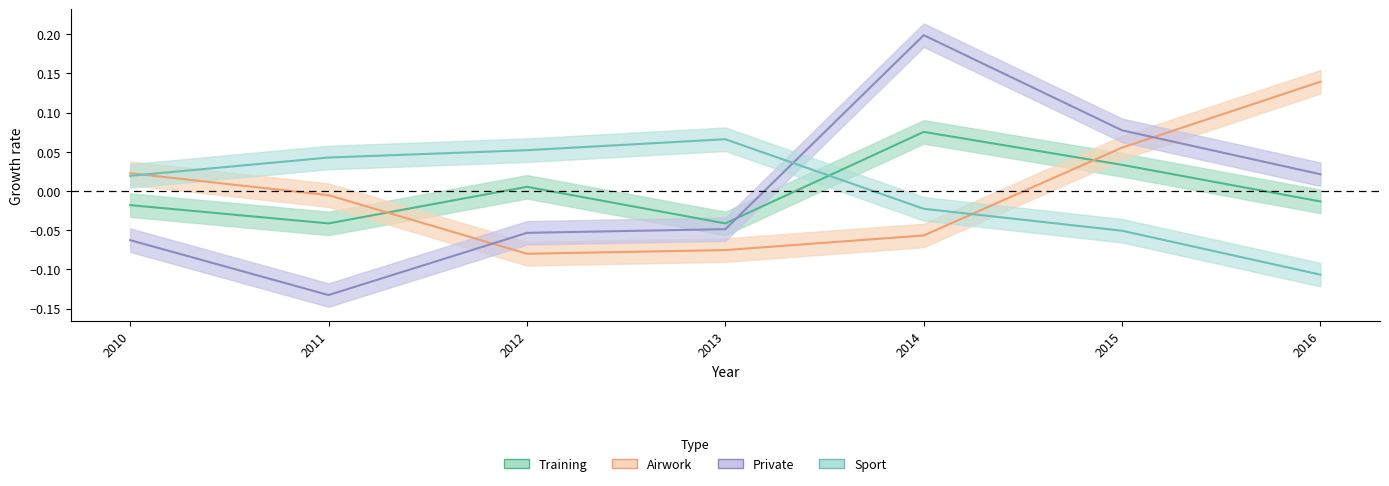

The Private series shows -0.1 at 2011. True or false?

False